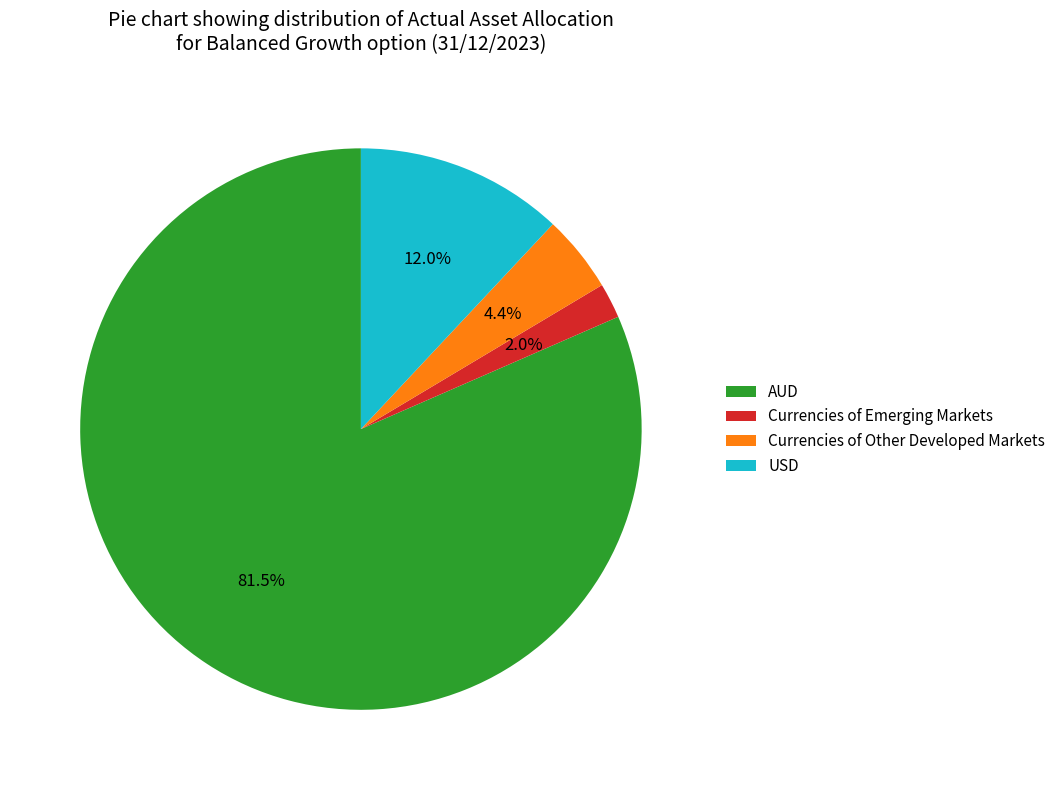

True or false: Currencies of Emerging Markets accounts for 2% of the total.

True